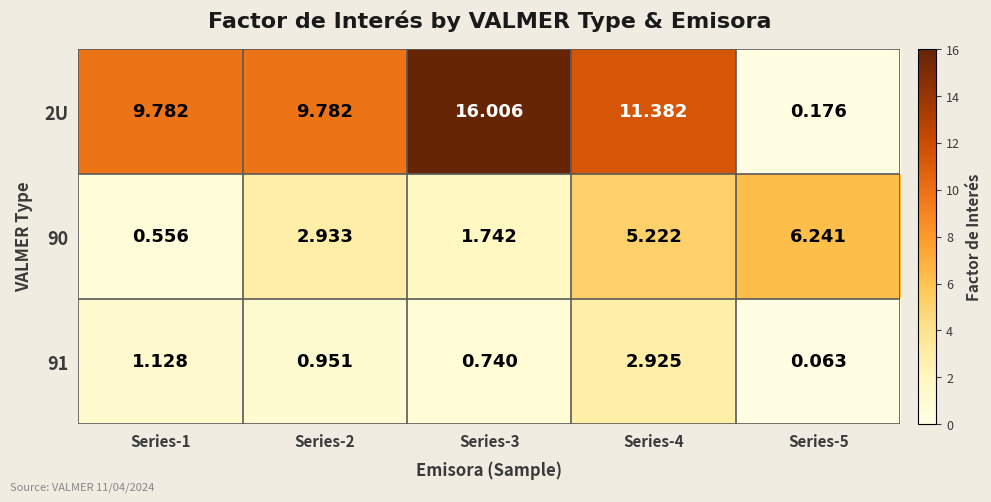

Is the value of 90 at Series-3 greater than the value of 2U at Series-3?

No